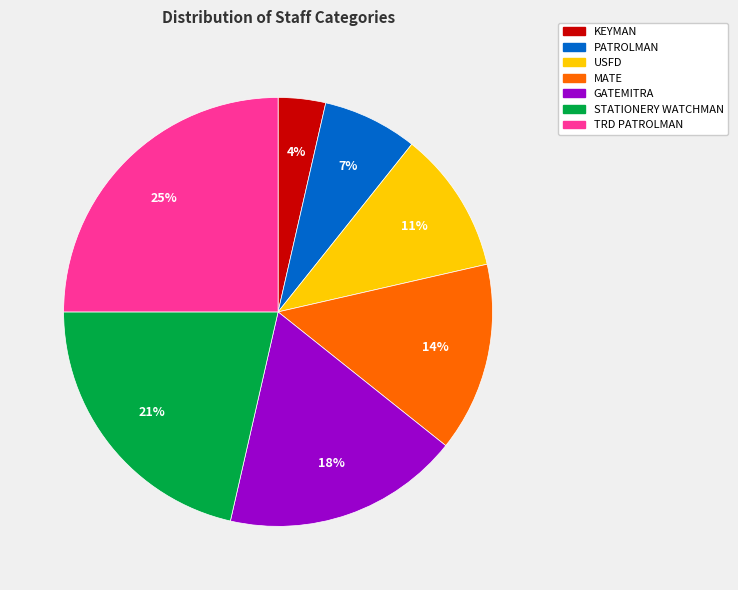

Is it true that STATIONERY WATCHMAN is 28% of the pie?

False